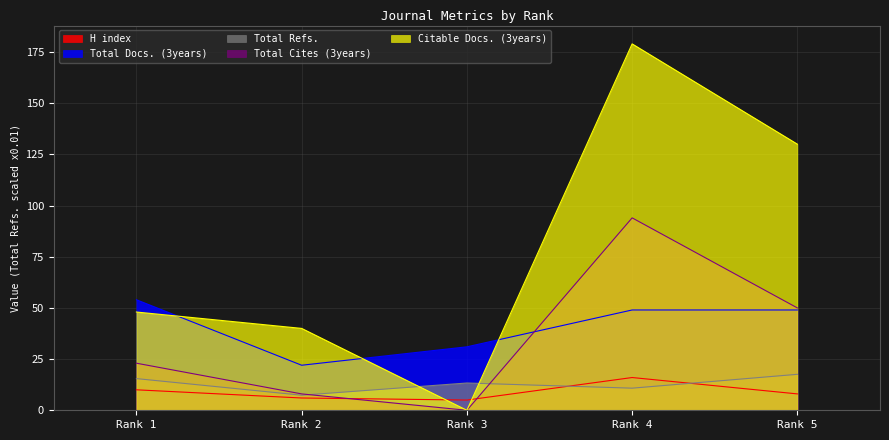

Reading right to left, list all the values displayed in this chart.

H index: Rank 5=8.0	Rank 4=16.0	Rank 3=5.0	Rank 2=6.0	Rank 1=10.0
Total Docs. (3years): Rank 5=49.0	Rank 4=49.0	Rank 3=31.0	Rank 2=22.0	Rank 1=54.0
Total Refs.: Rank 5=17.6	Rank 4=10.8	Rank 3=13.3	Rank 2=7.4	Rank 1=15.5
Total Cites (3years): Rank 5=50.0	Rank 4=94.0	Rank 3=0.0	Rank 2=8.0	Rank 1=23.0
Citable Docs. (3years): Rank 5=130.0	Rank 4=179.0	Rank 3=0.0	Rank 2=40.0	Rank 1=48.0